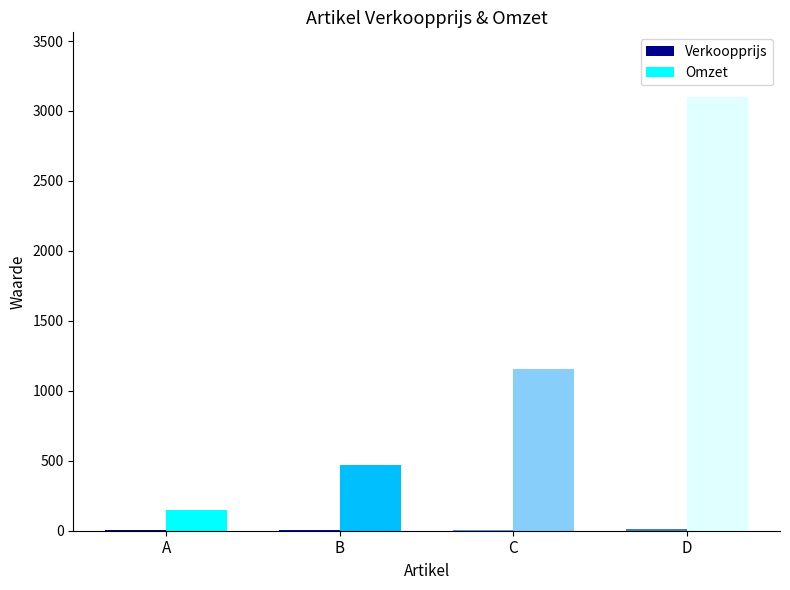

Which series changed the most between B and C?

Omzet